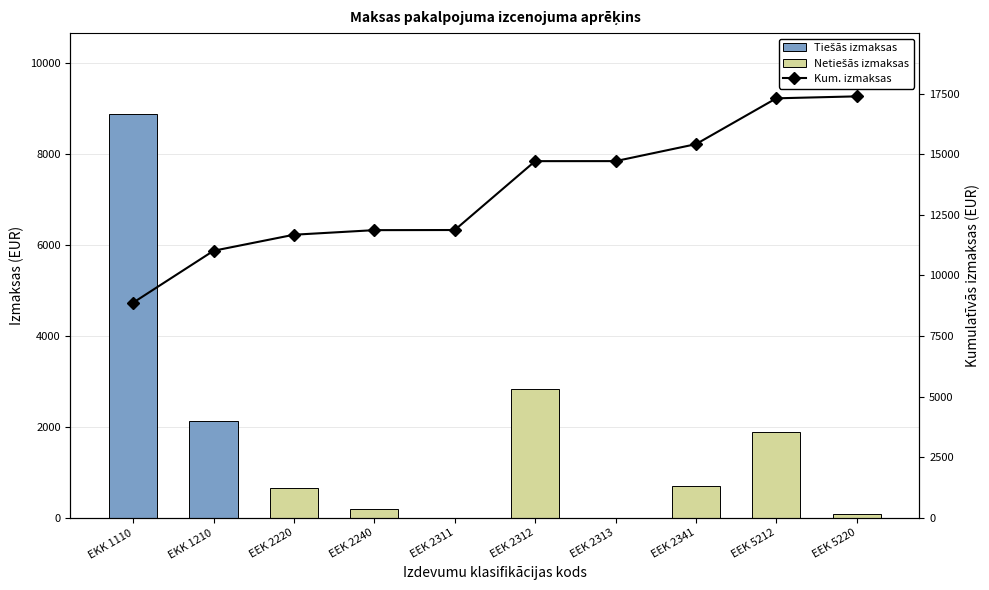

List the series in order of their peak value, lowest first.

Netiešās izmaksas, Tiešās izmaksas, Kum. izmaksas